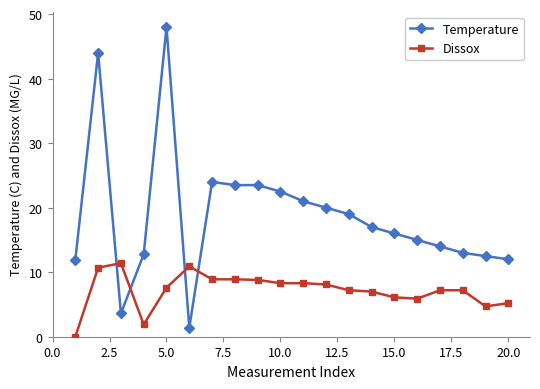

Does the chart display data point markers on the line(s)?

Yes